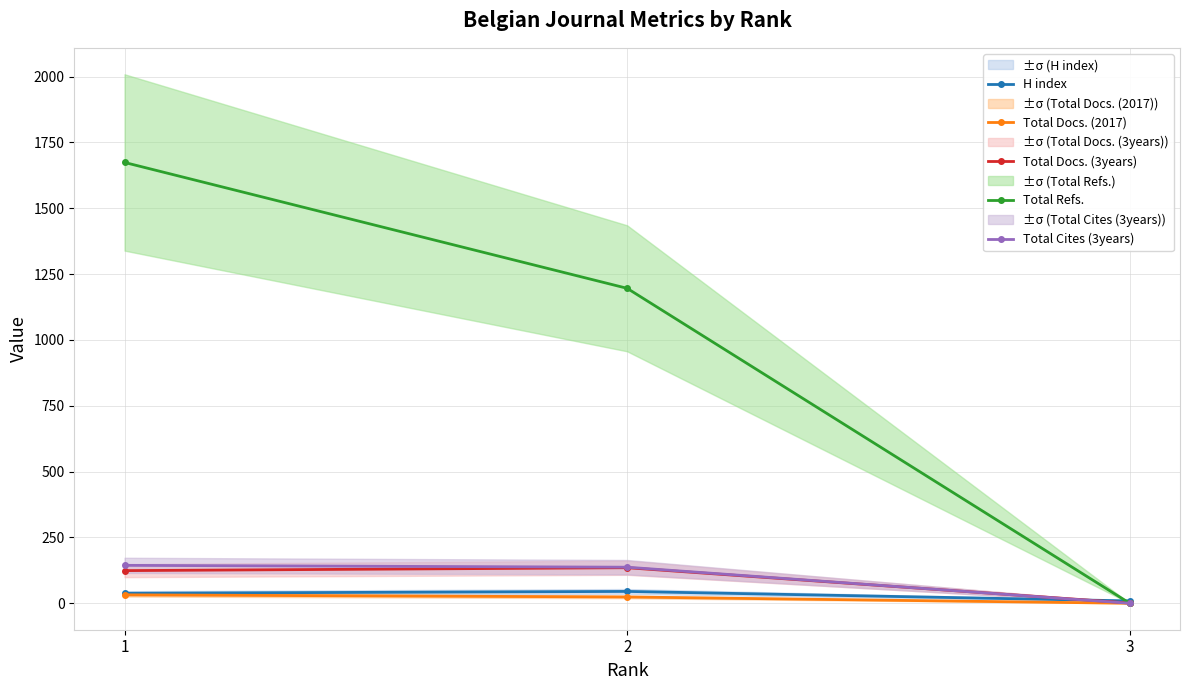

Reading right to left, what are all the values shown in this chart?

H index: 3=9	2=45	1=38
Total Docs. (2017): 3=0	2=24	1=32
Total Docs. (3years): 3=1	2=135	1=124
Total Refs.: 3=0	2=1196	1=1674
Total Cites (3years): 3=0	2=137	1=144